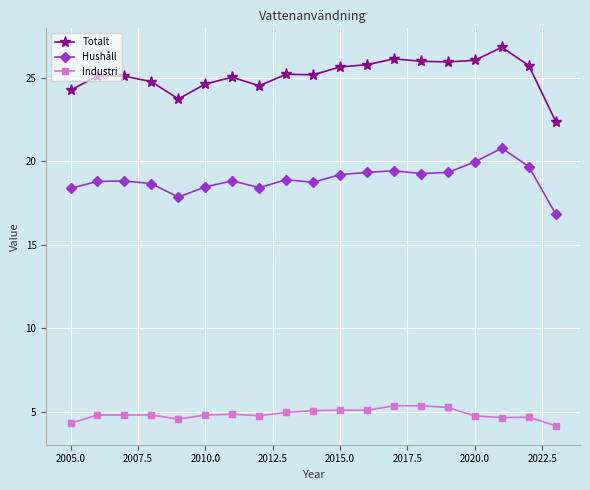

What is the sum of all Totalt values?

478.2